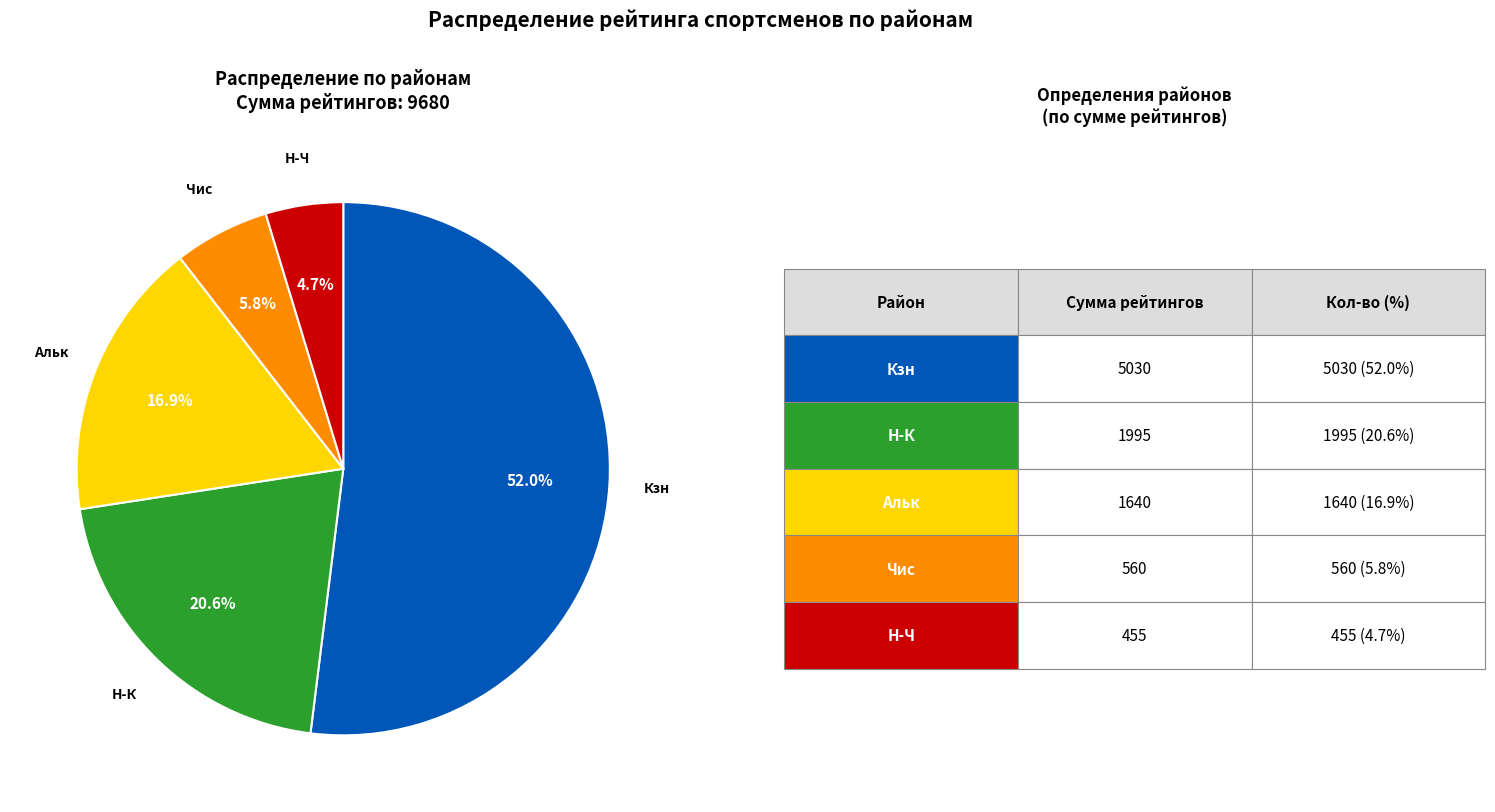

Does any single category account for the majority?

Yes